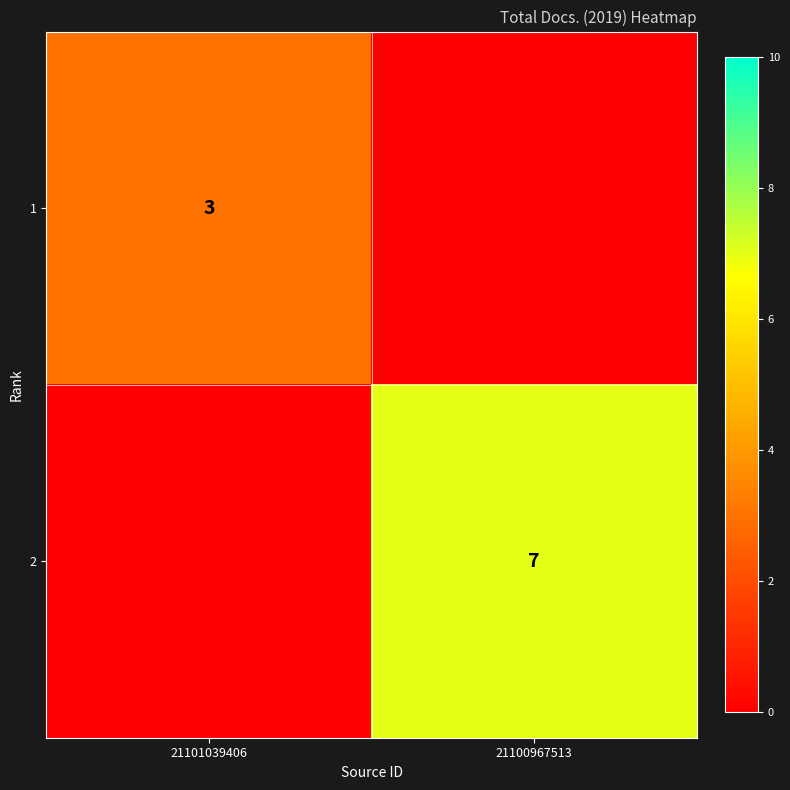

Count the number of categories in the chart.

2